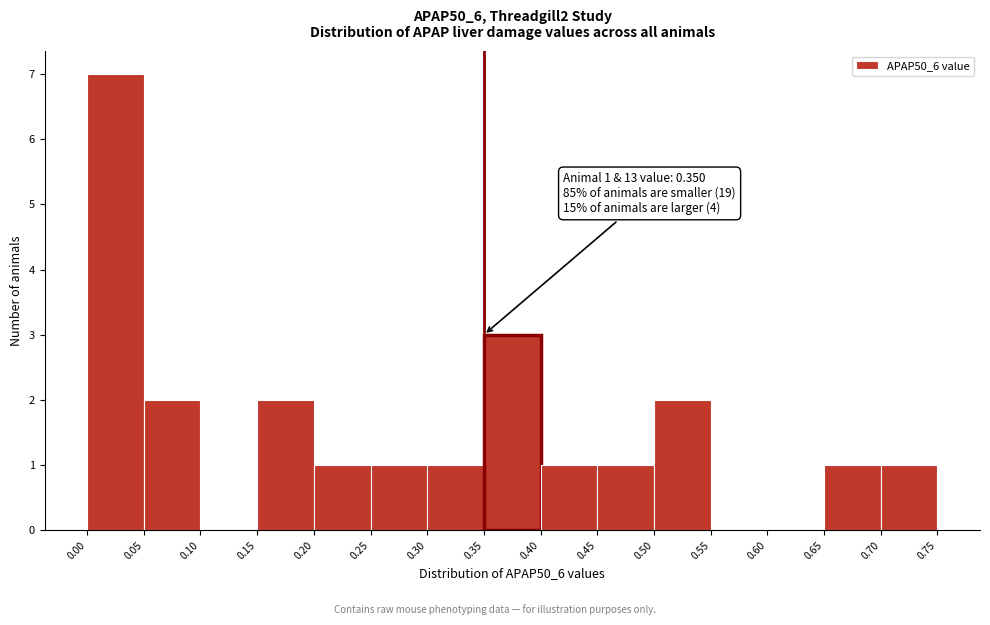

Over which range of the x-axis is the bar tallest?

0.00 to 0.05